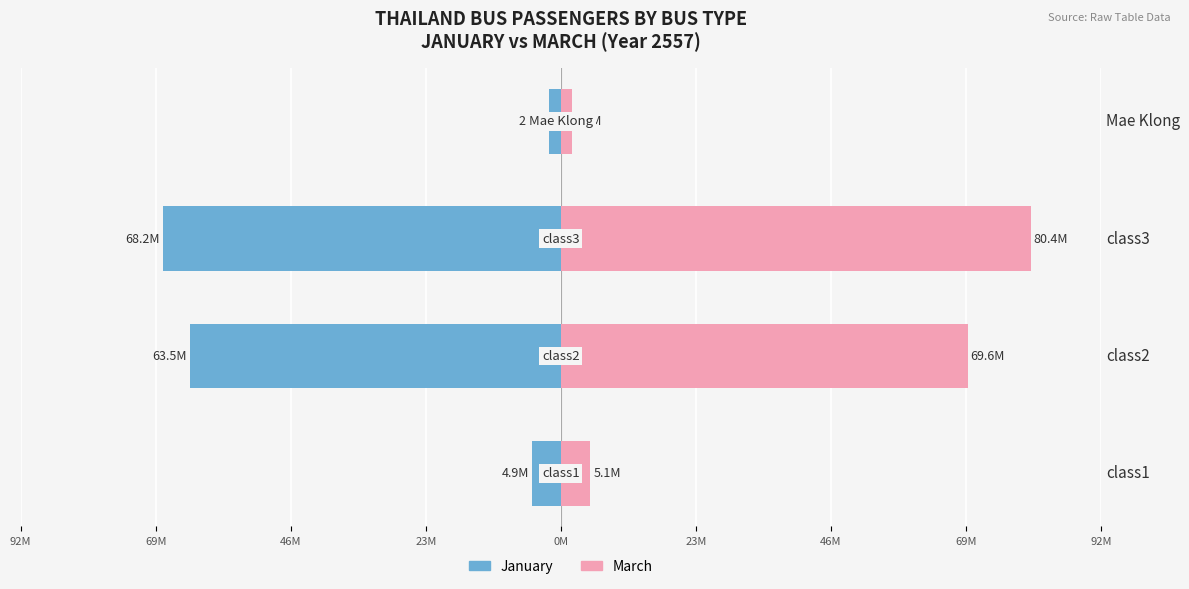

Does the chart contain stacked bars?

No